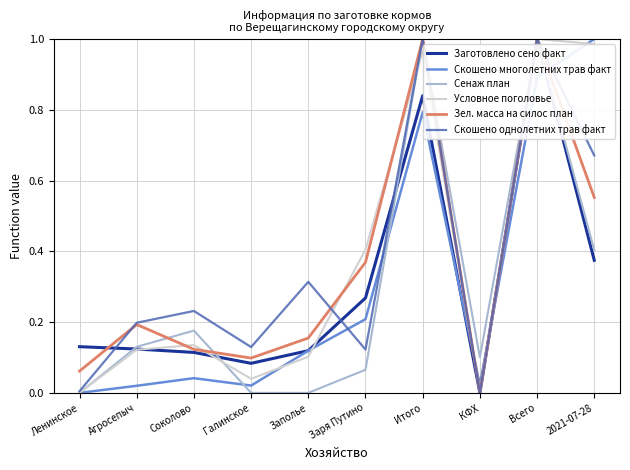

The Зел. масса на силос план series shows 0.1 at Галинское. True or false?

True